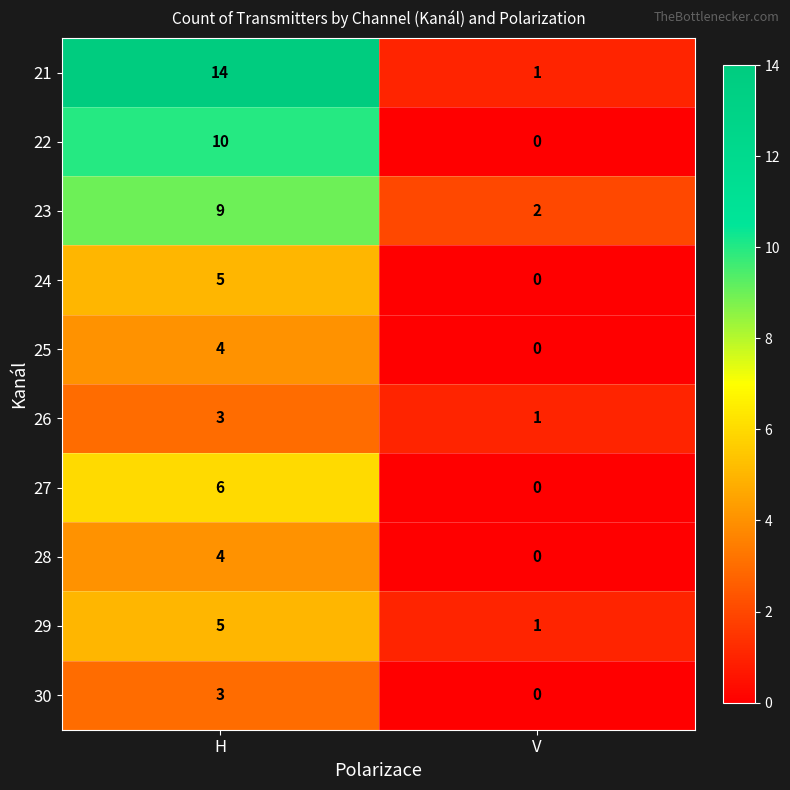

The 29 series shows 2 at V. True or false?

False